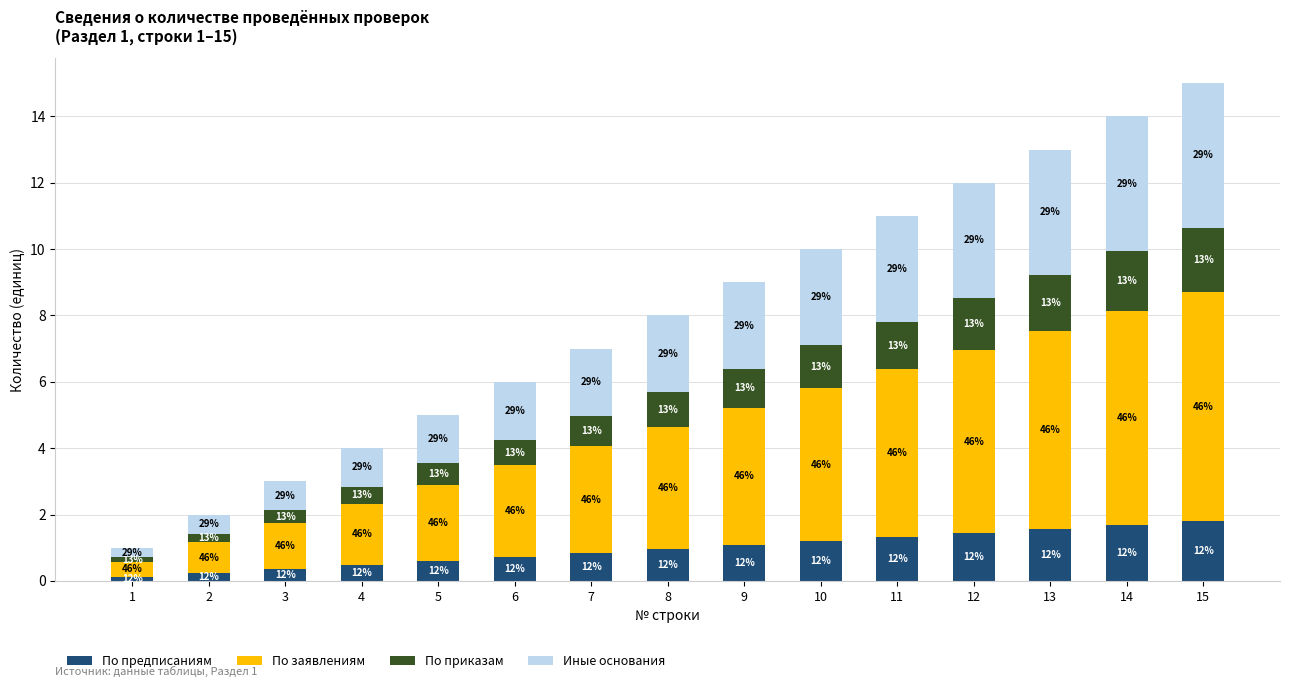

How many bars are there in total?

15